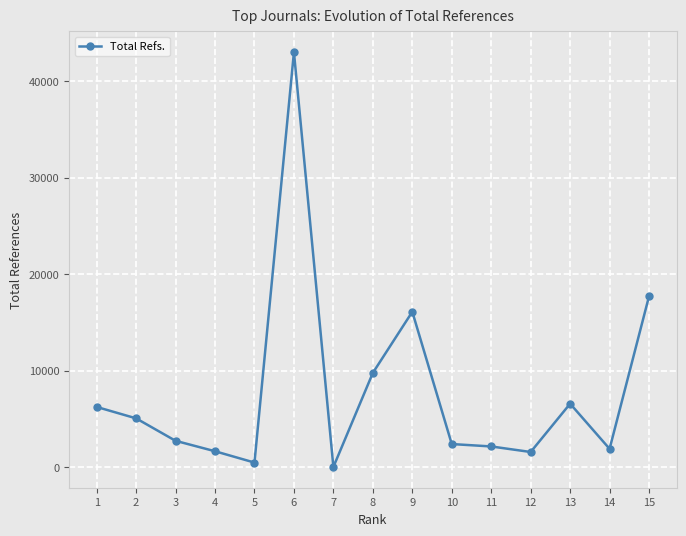

Does the chart display data point markers on the line(s)?

Yes